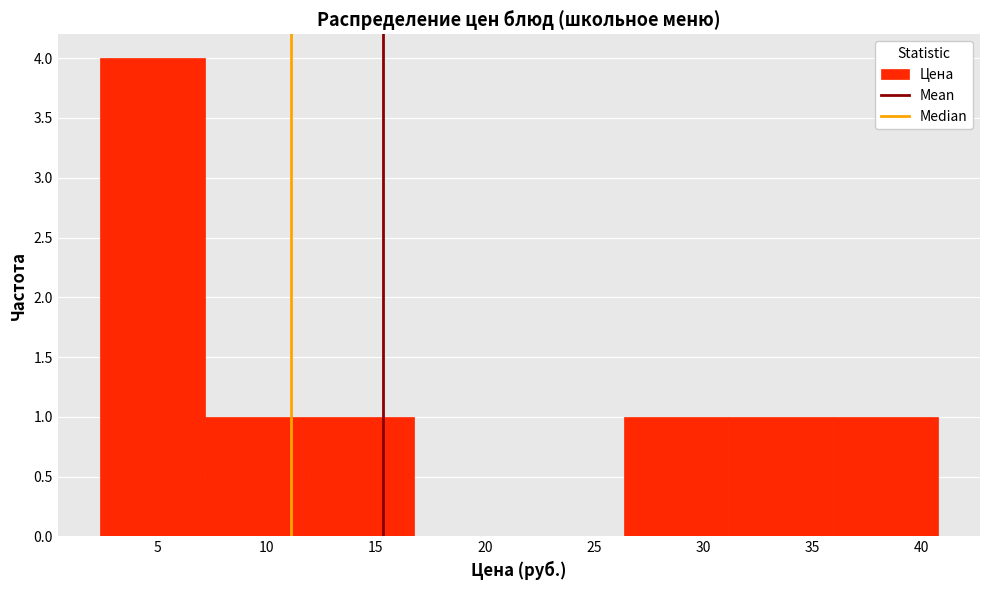

How tall is the bar that spans 12.0 to 16.5 on the x-axis? Neither the bar edges nor the heights are printed on the chart, so give them approximately, as read against the axes.

1